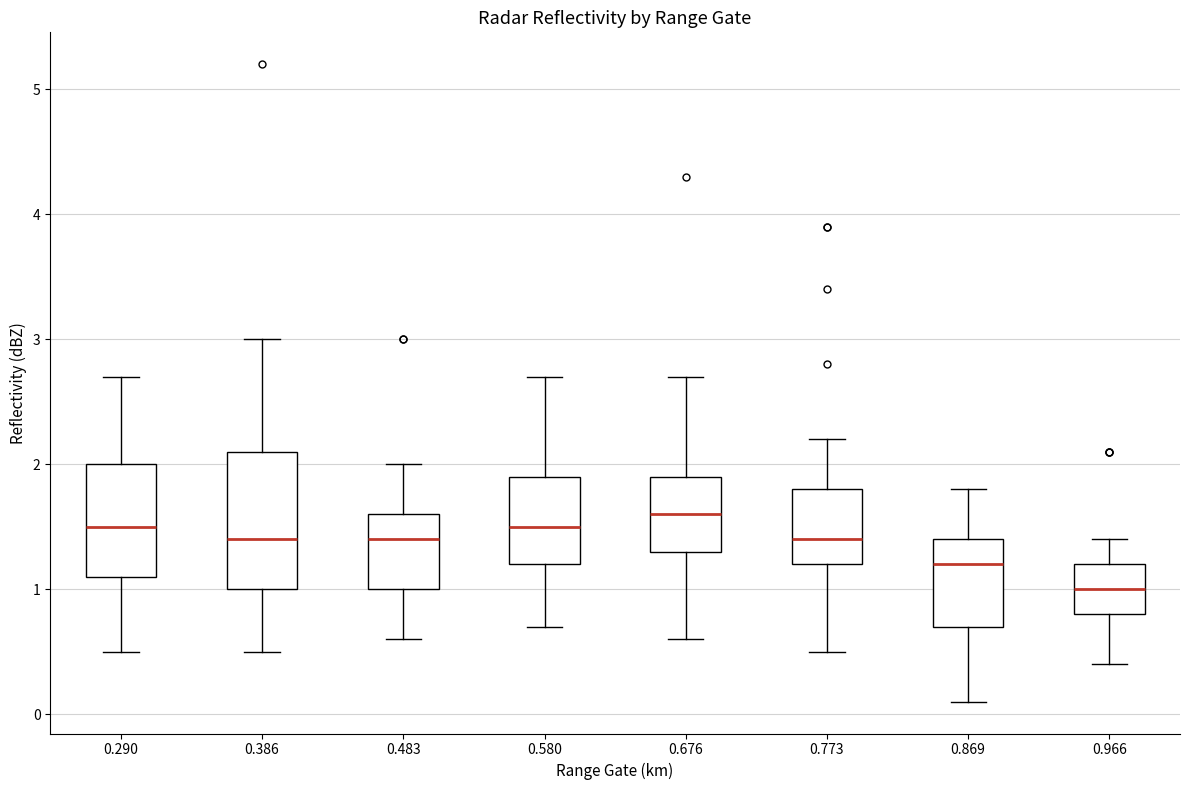

Which box's median line is the highest?

0.676